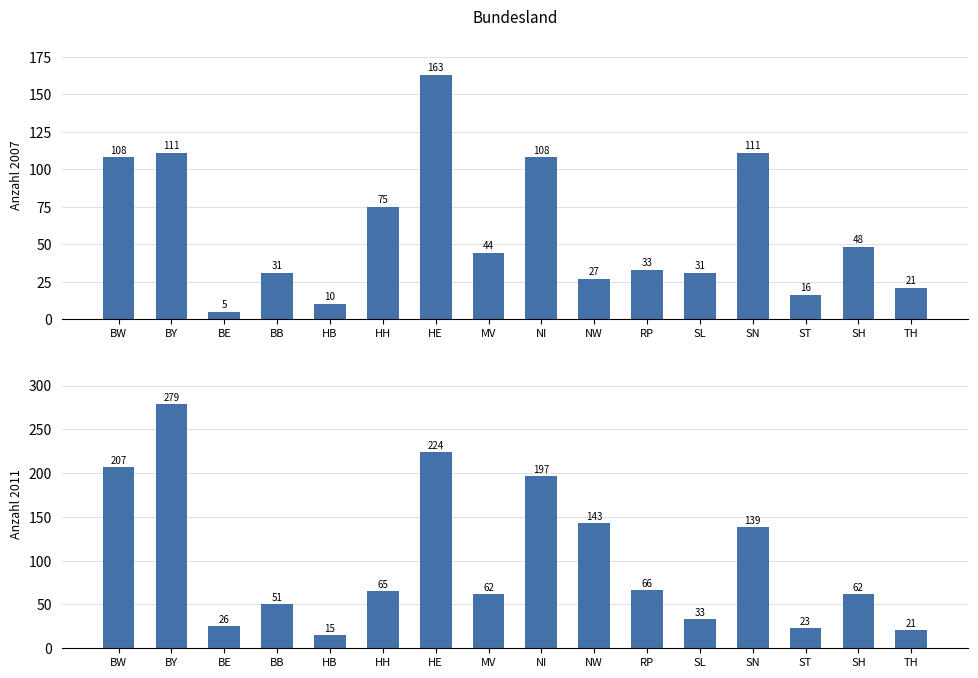

What is the difference between the maximum and minimum values in the Anzahl 2007 series?

158